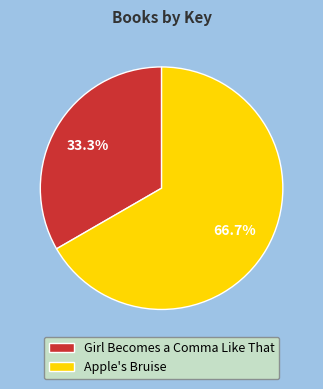

Which slice is the largest?

Apple's Bruise